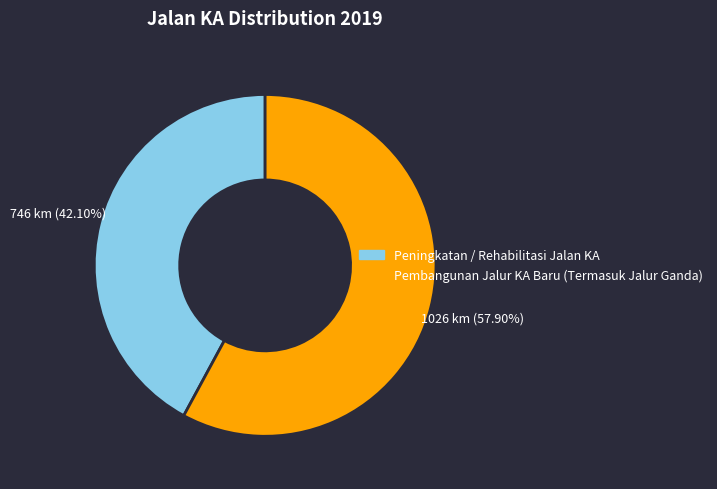

Which category has the biggest portion of the pie?

Pembangunan Jalur KA Baru (Termasuk Jalur Ganda)